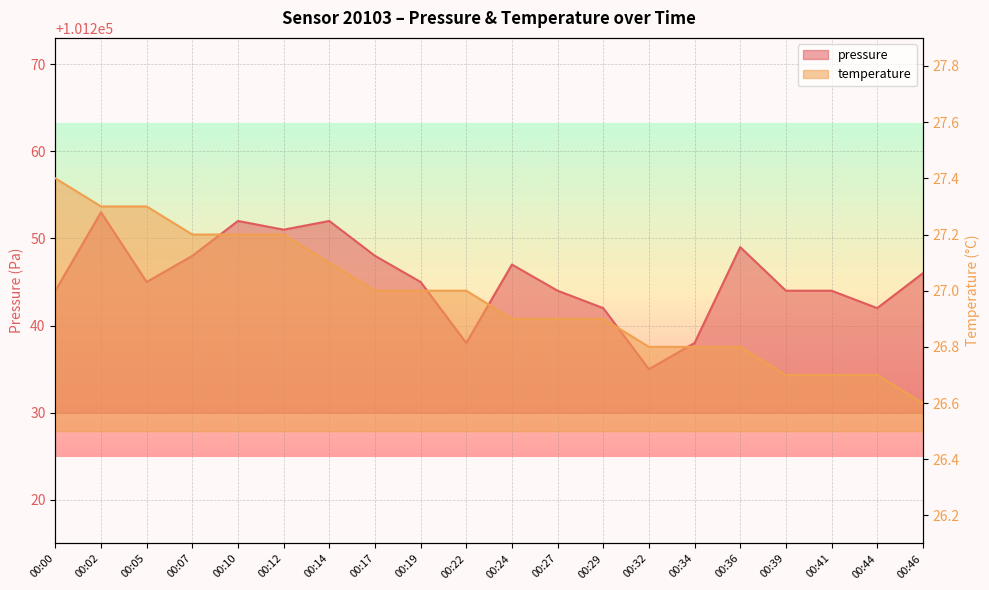

The value of temperature at 00:34 is 26.8. True or false?

True